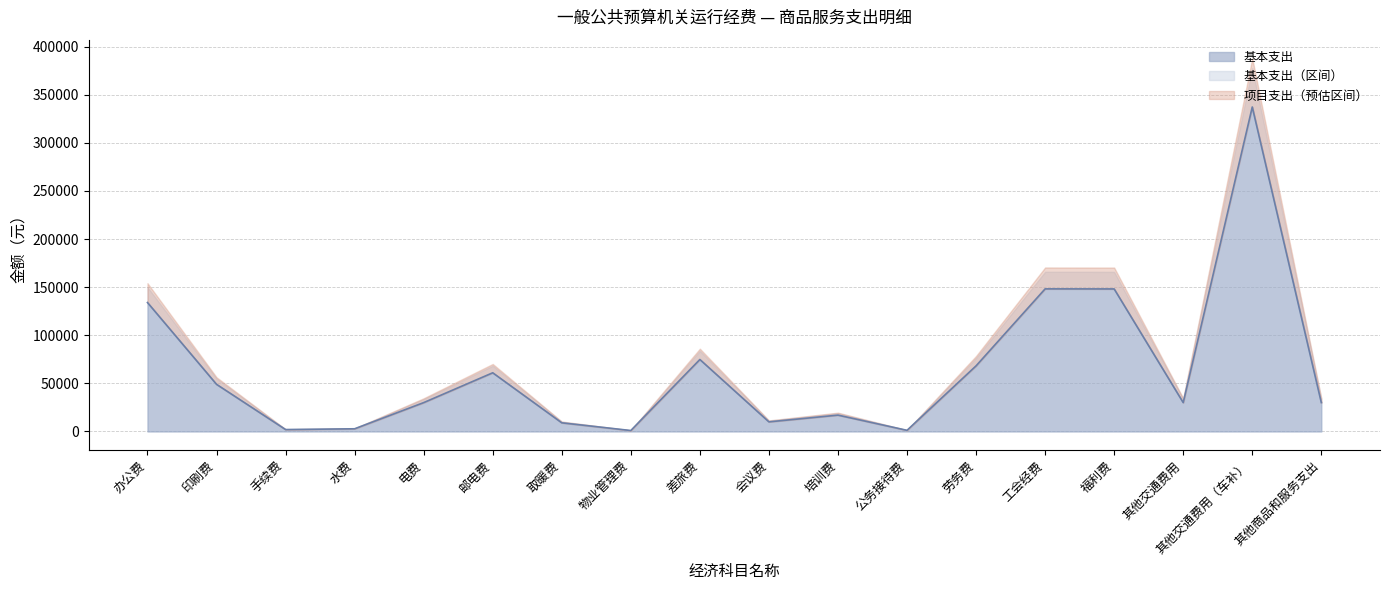

Where does the data first go above 30000?

办公费